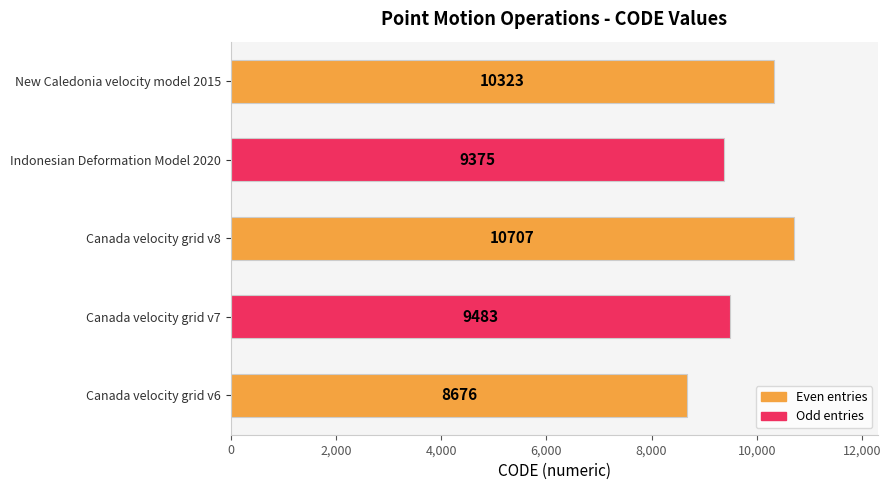

The value at Canada velocity grid v6 is 8676. True or false?

True